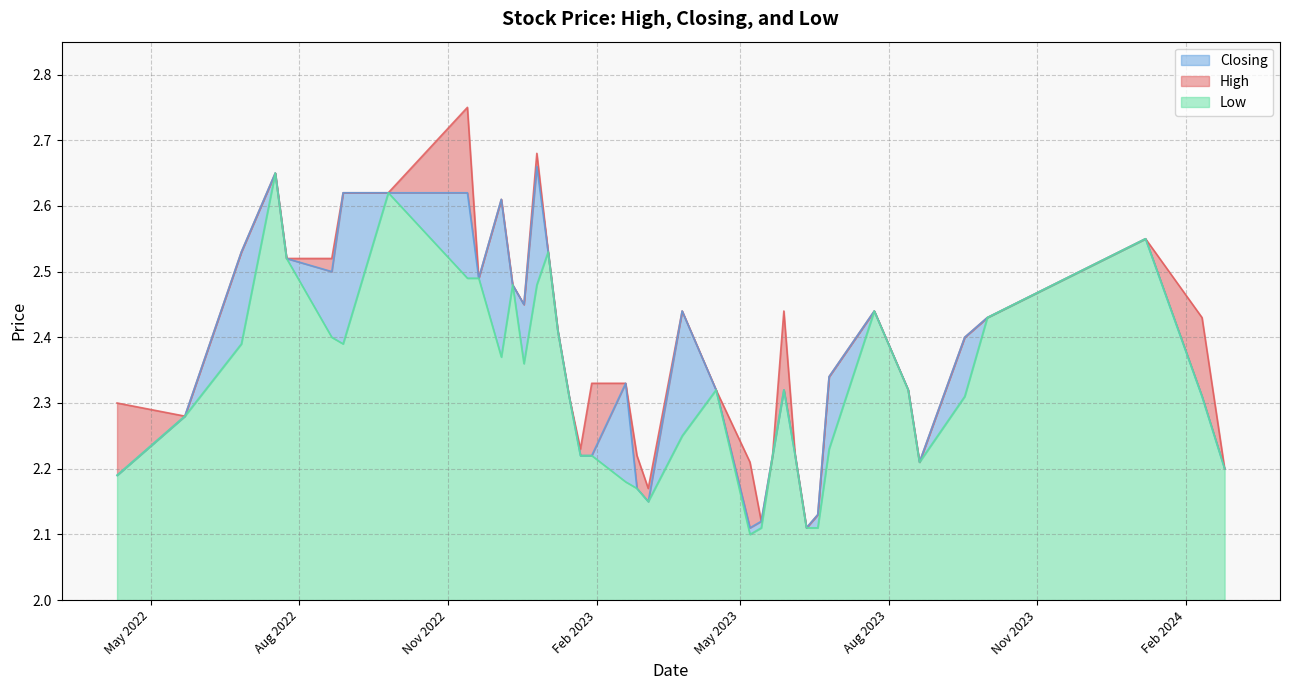

Between 25/02/2024 and 21/08/2022, which series saw the biggest shift?

High